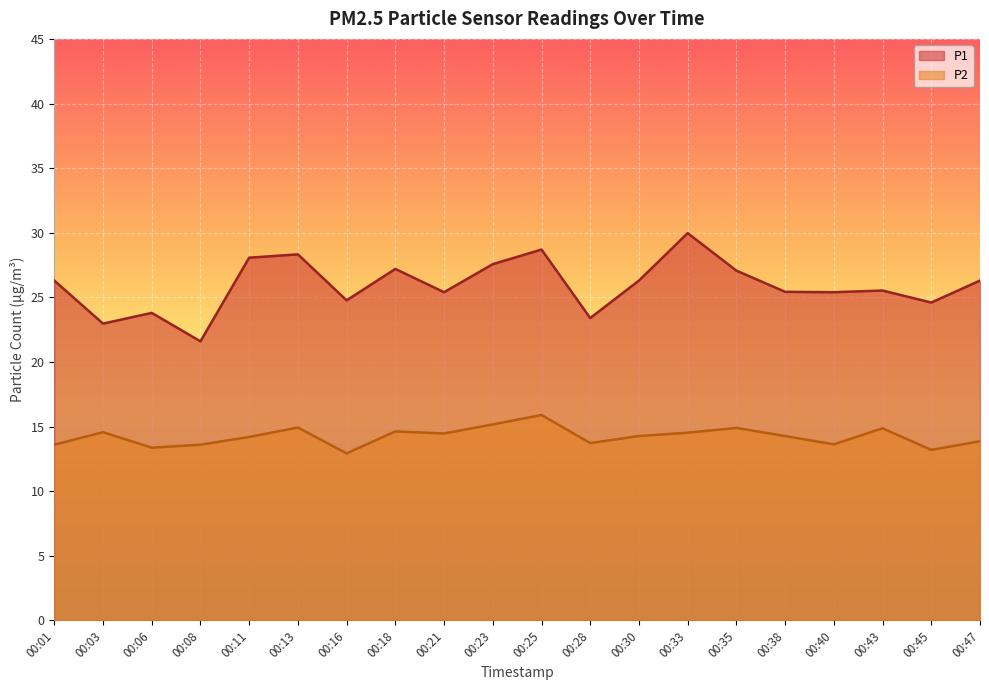

The value of P2 at 00:23 is 15.2. True or false?

True